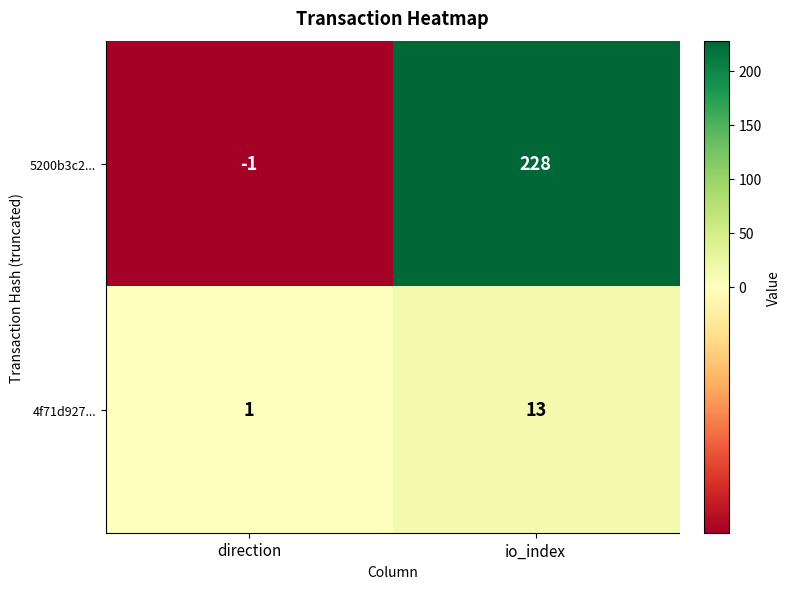

Where is 4f71d927... nearest to the value 7?

direction